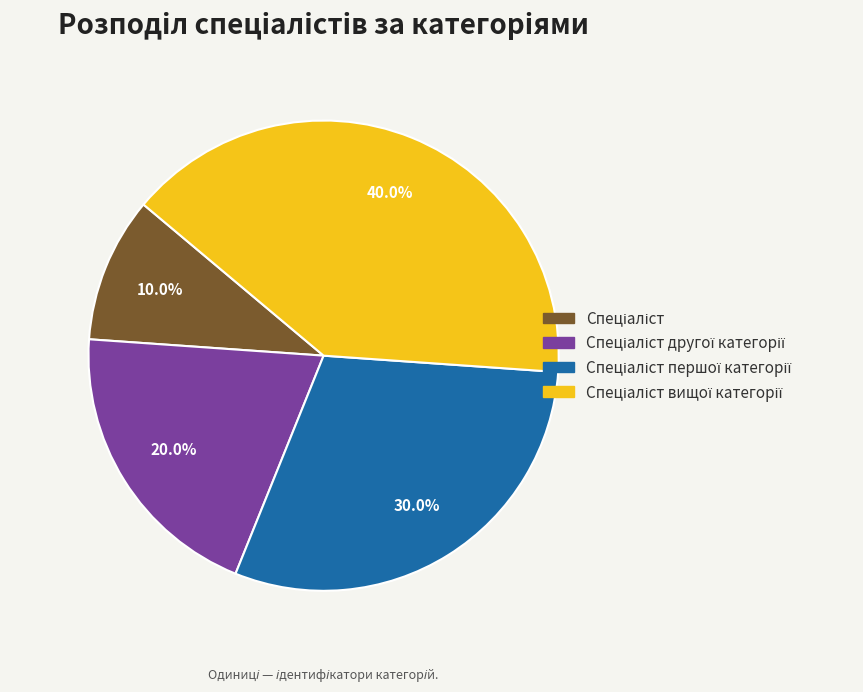

Does any single category account for the majority?

No